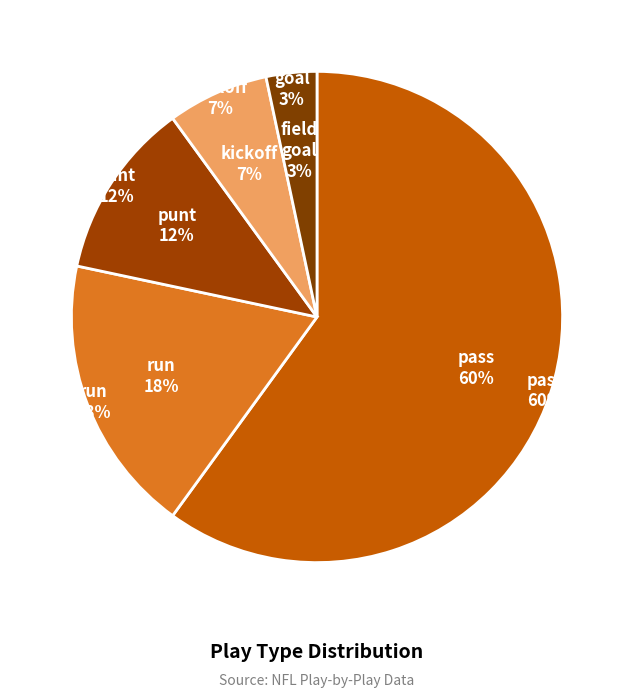

To the nearest percent, what is the difference between the largest and smallest slice percentages?

57%